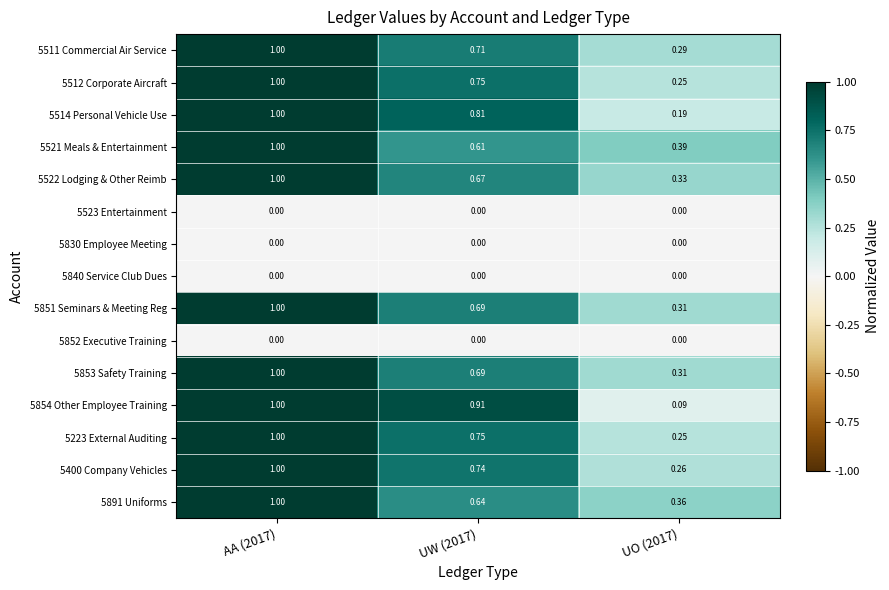

Which series changed the most between AA (2017) and UO (2017)?

5854 Other Employee Training